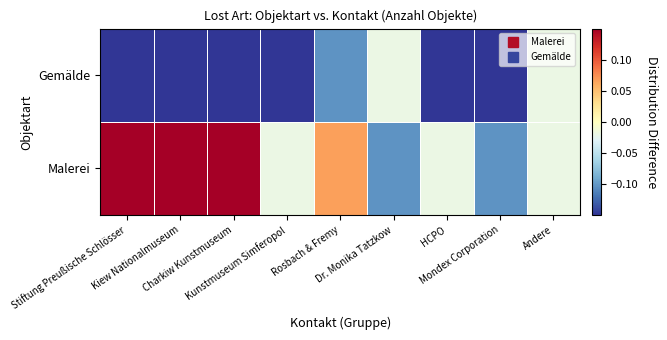

At how many categories does at least one series exceed 0?

4